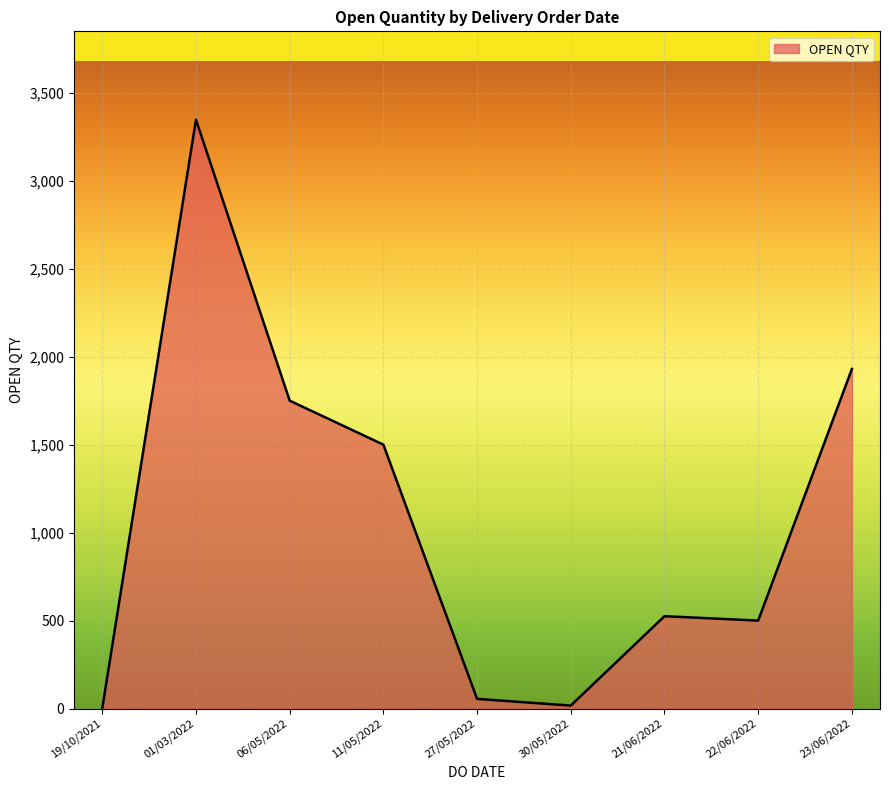

What value does the data have at 23/06/2022?

1930